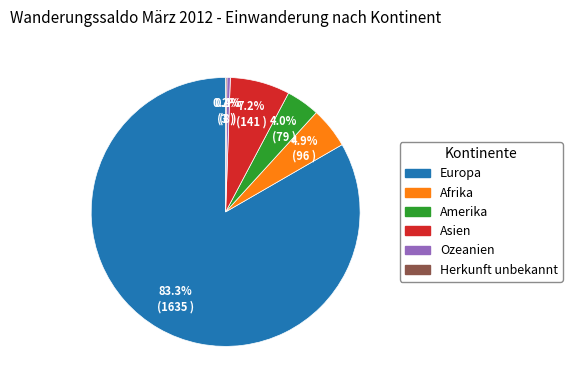

To the nearest percent, what is the combined percentage of Asien and Ozeanien?

8%